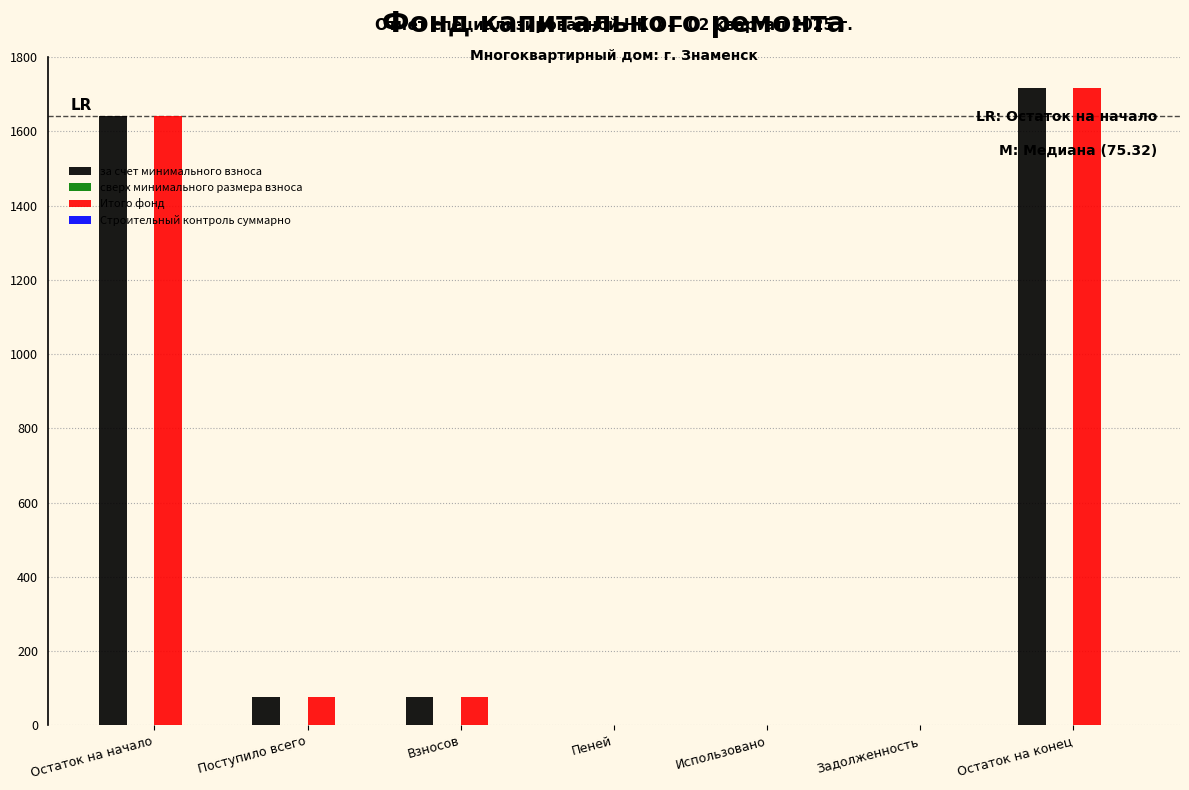

Does the chart contain stacked bars?

No